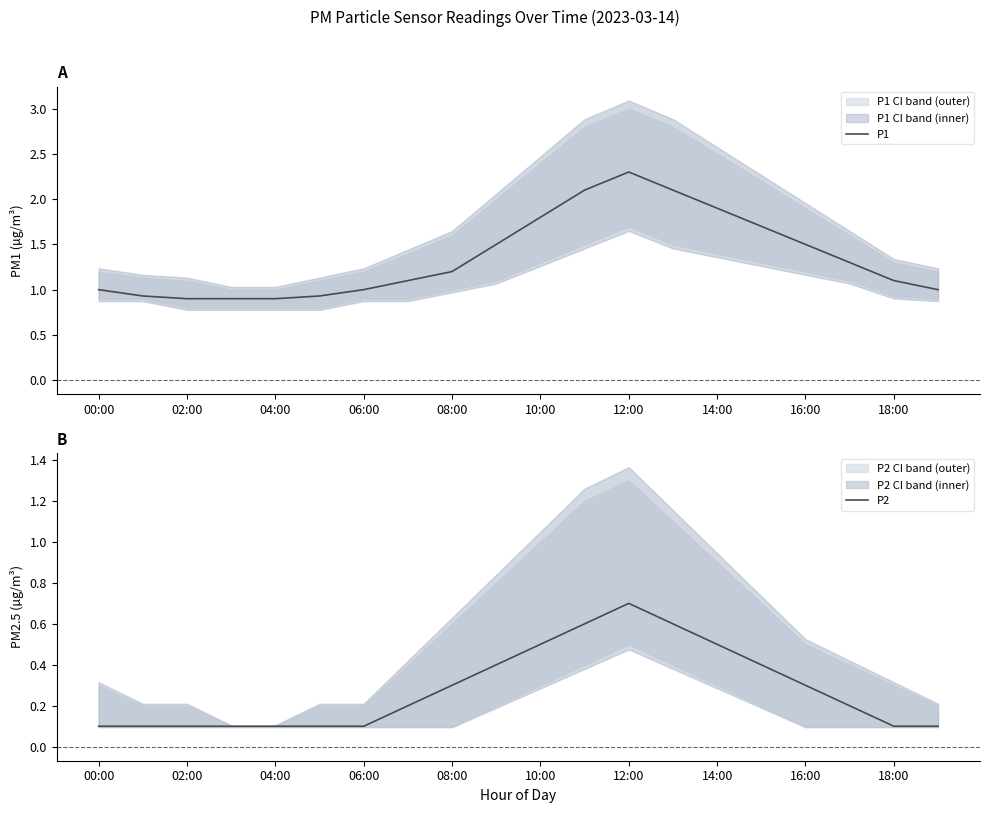

Which category has the highest value in the P1 series?

12:00